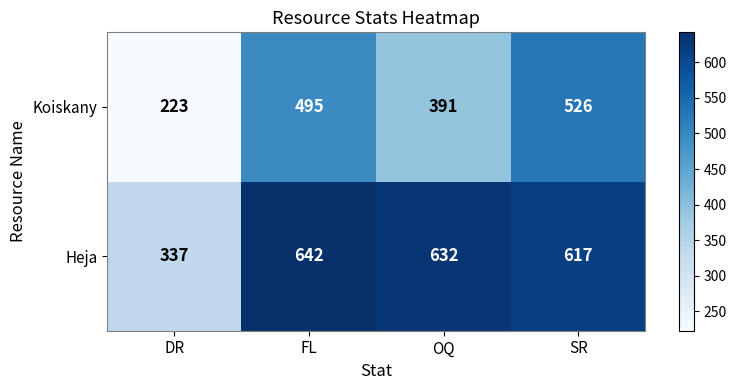

Reading left to right, what are all the values shown in this chart?

Koiskany: 223	495	391	526
Heja: 337	642	632	617